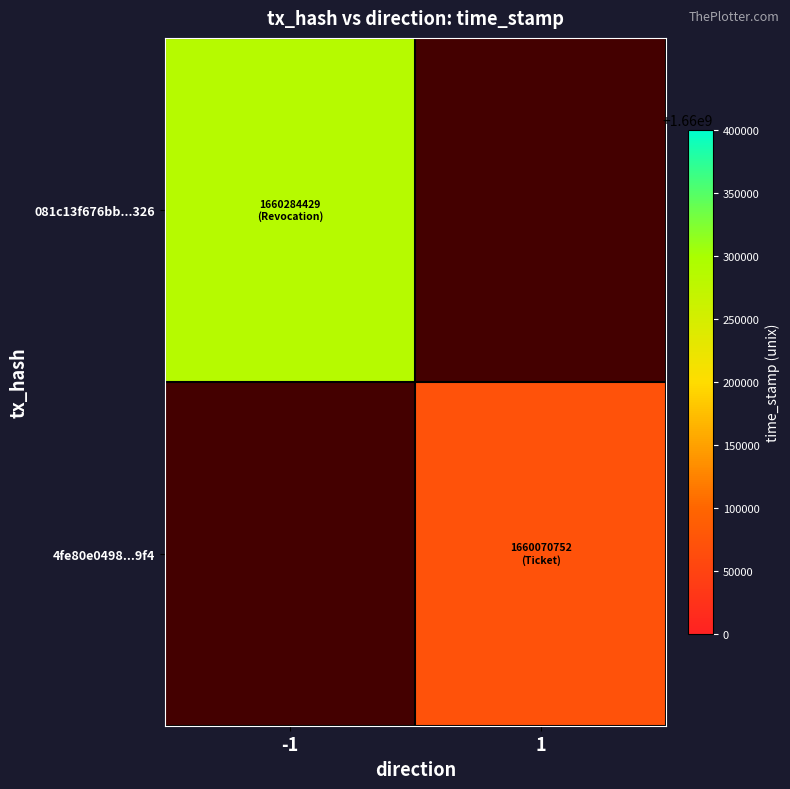

Is it true that 4fe80e0498...9f4 equals 1660070752.0 at 1?

True